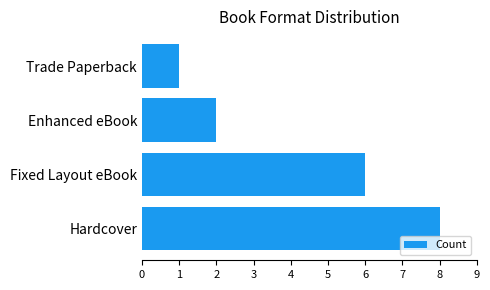

Which has a higher value, Enhanced eBook or Hardcover?

Hardcover